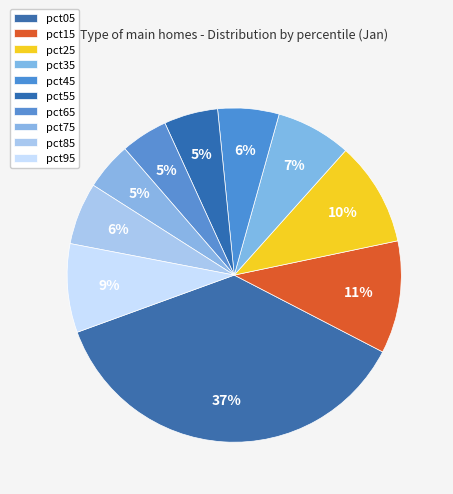

Combined, what portion of the pie is pct45 and pct25?

16.0%